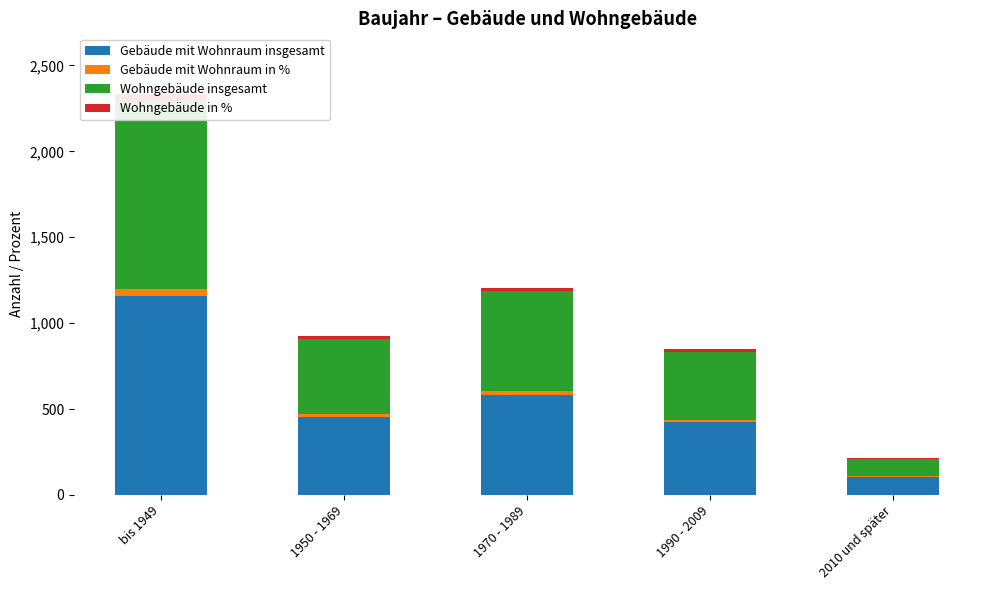

How many data points in Gebäude mit Wohnraum in % are less than 16?

2